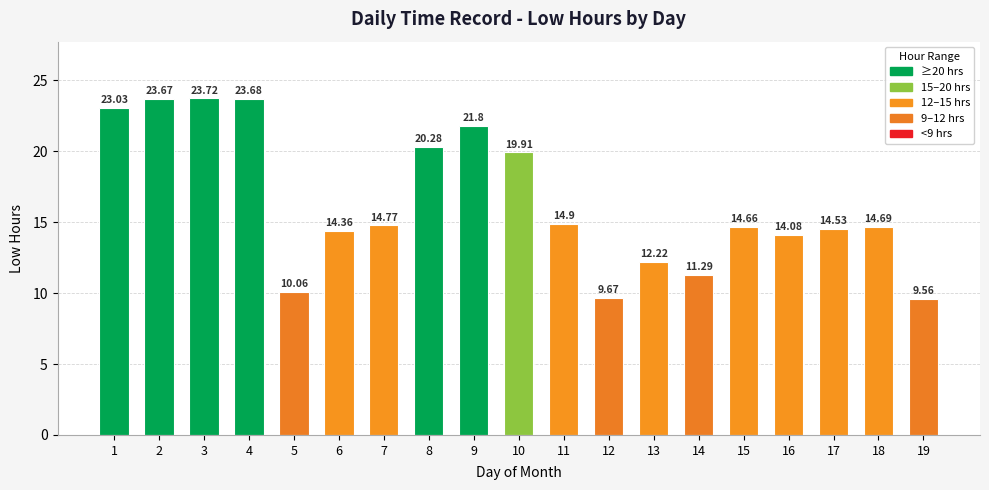

What is the average value?

16.4